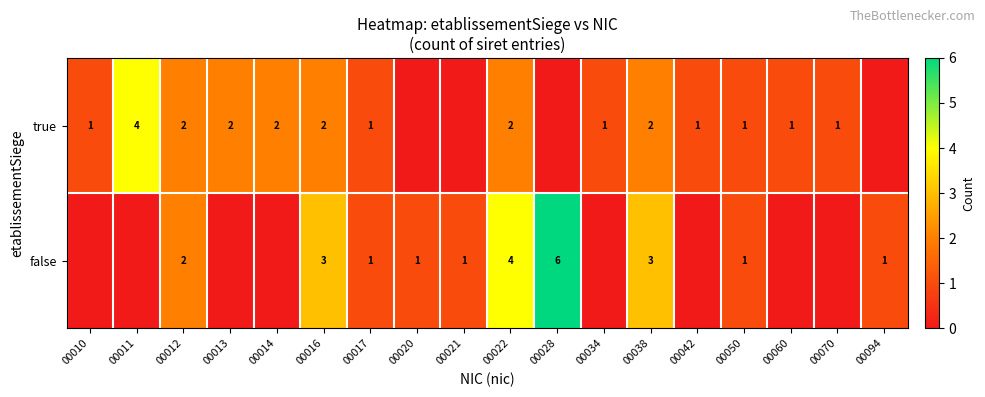

The value of true at 00012 is 2. True or false?

True